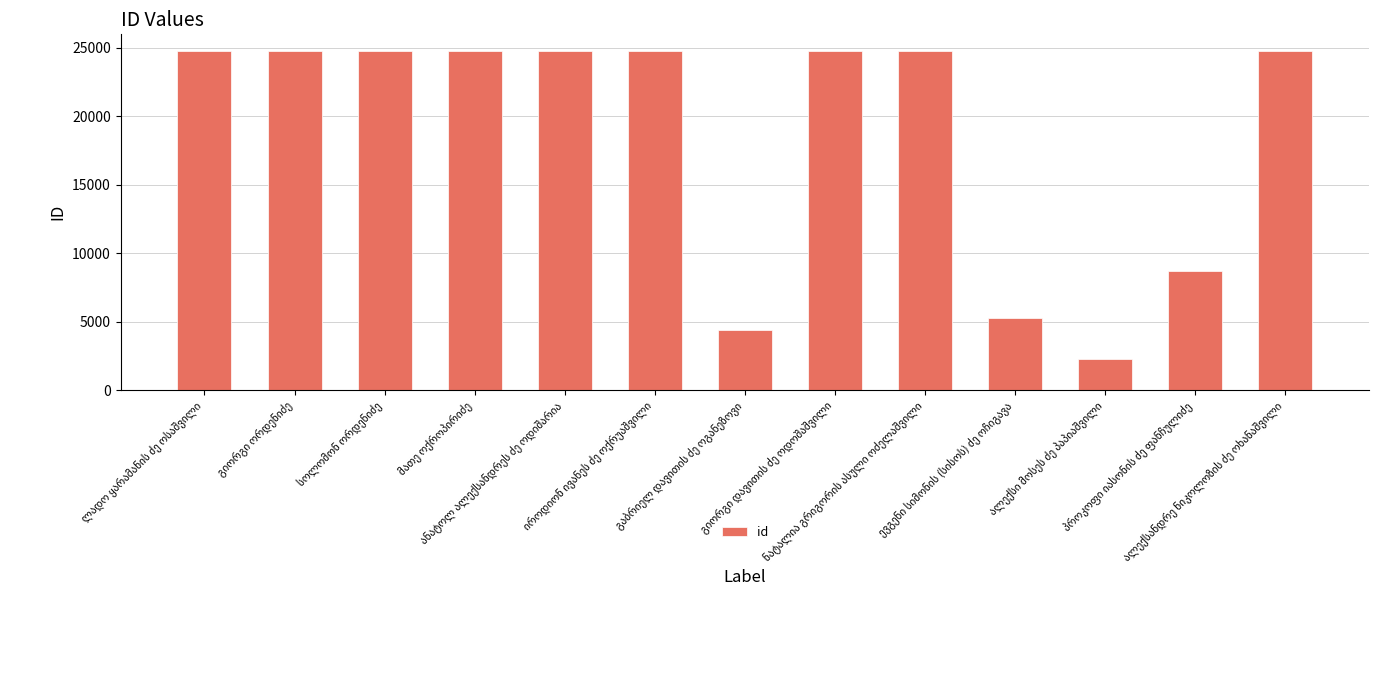

What is the greatest value displayed?

24746